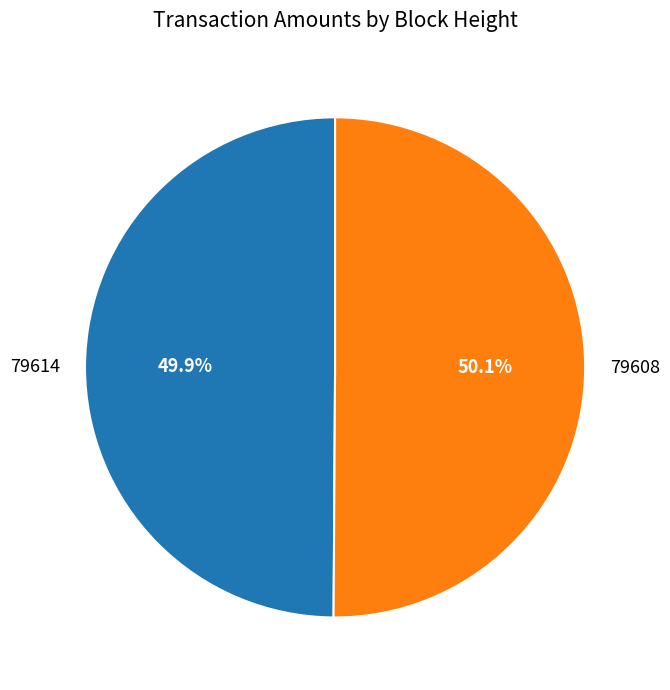

Is there a majority slice in this chart?

Yes